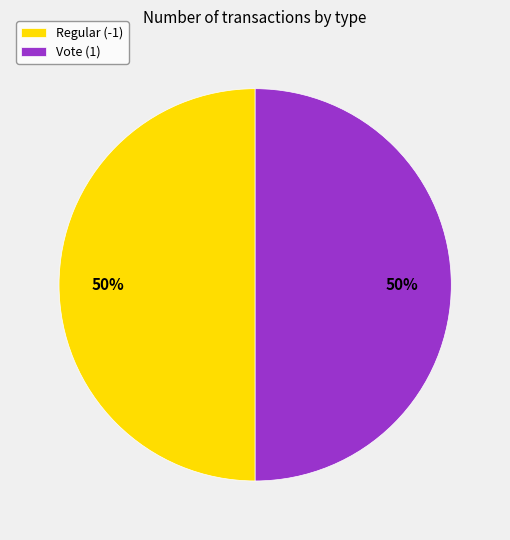

How many slices are in this pie chart?

2